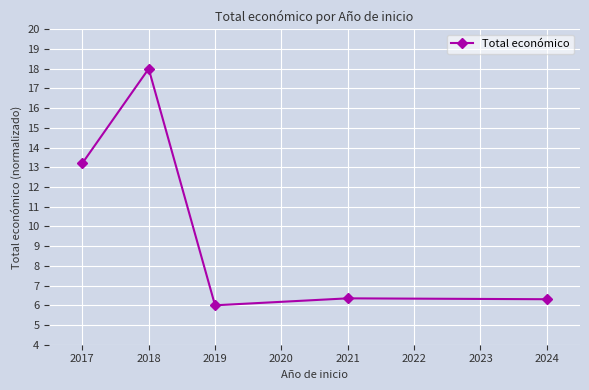

Read the value at 2017.

13.2